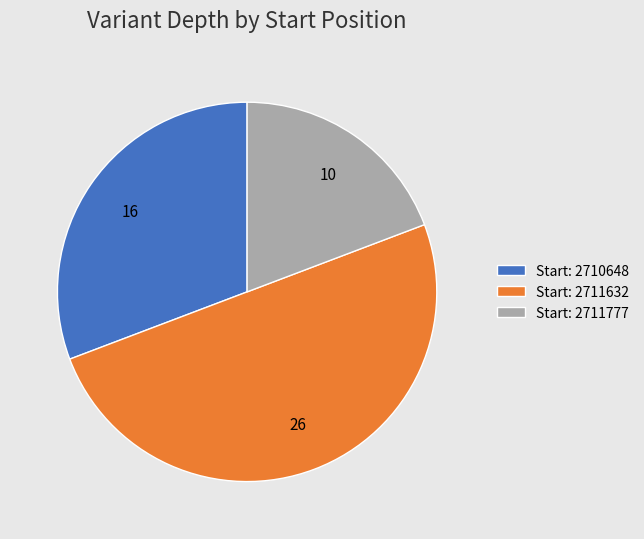

What is the ratio of the value at Start: 2711632 to the value at Start: 2711777?

2.6